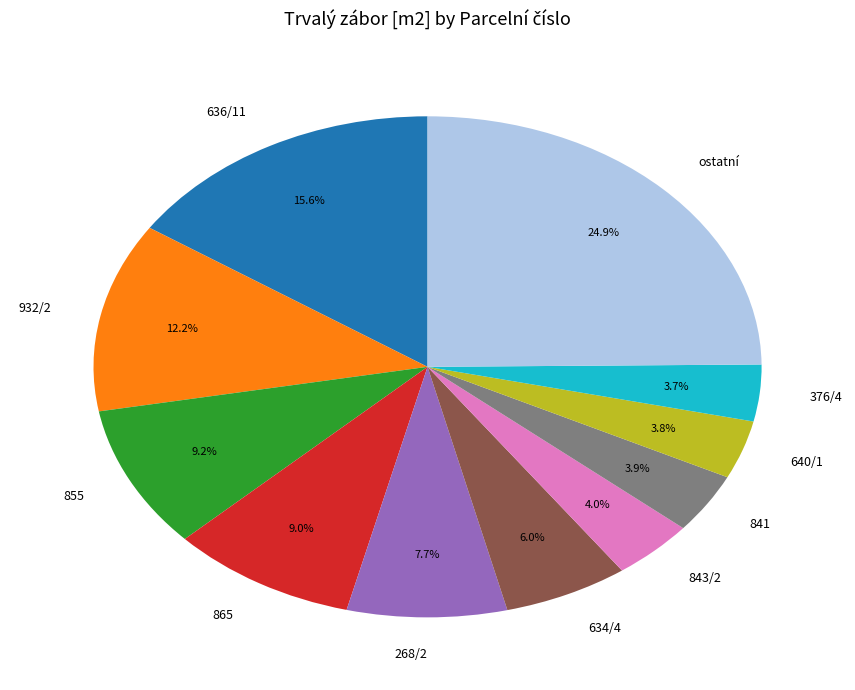

Which has a higher value, 268/2 or 843/2?

268/2